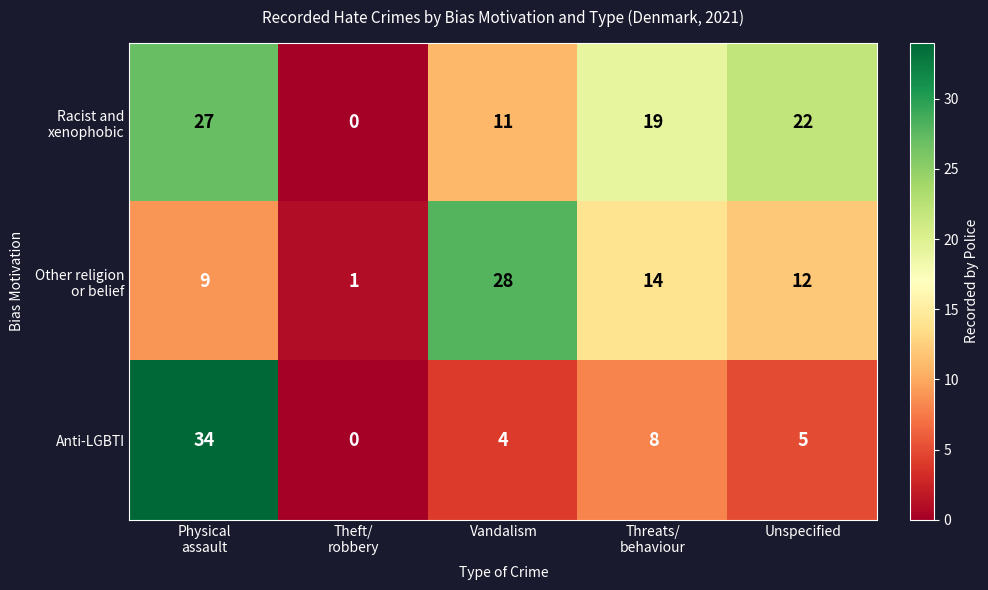

What is the greatest value displayed?

34